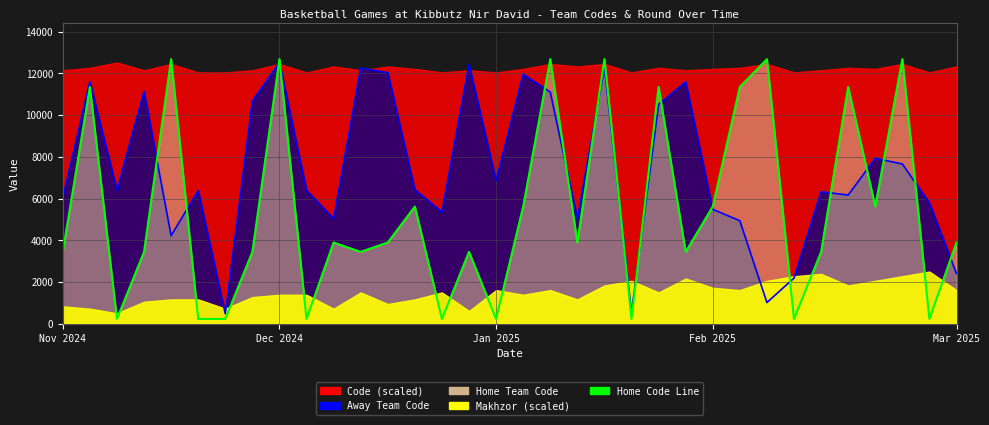

What is the total value across all series at 31?

20344